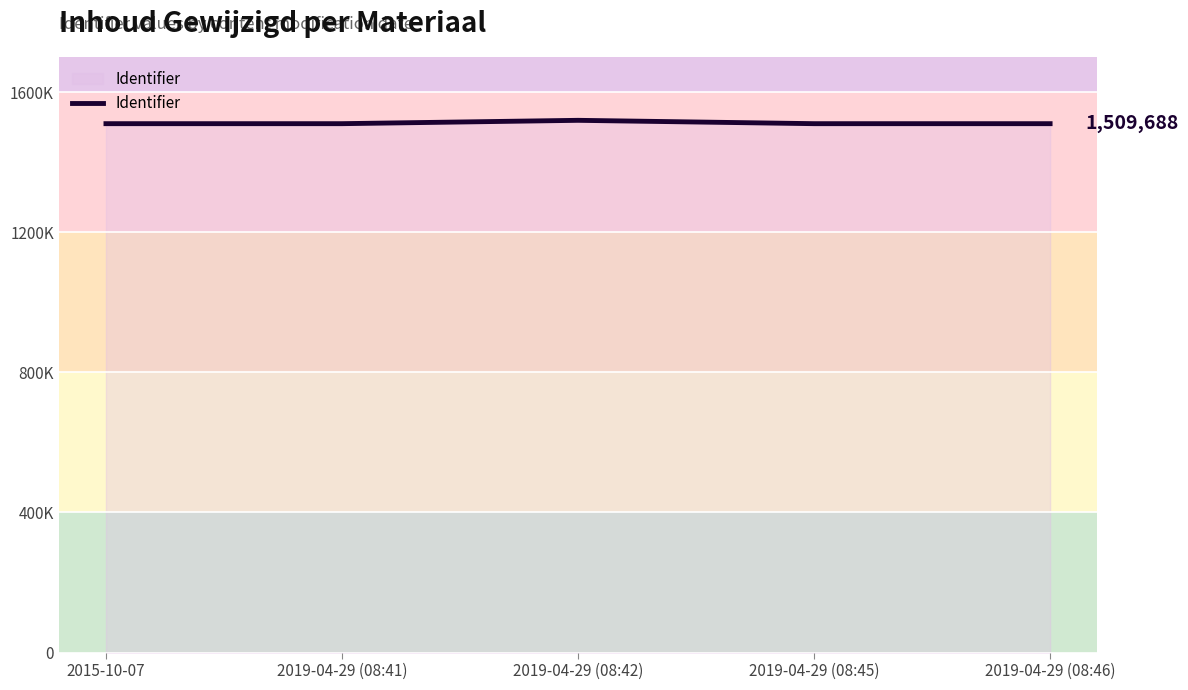

Is it true that the value at 2019-04-29 (08:46) is 2468213?

False